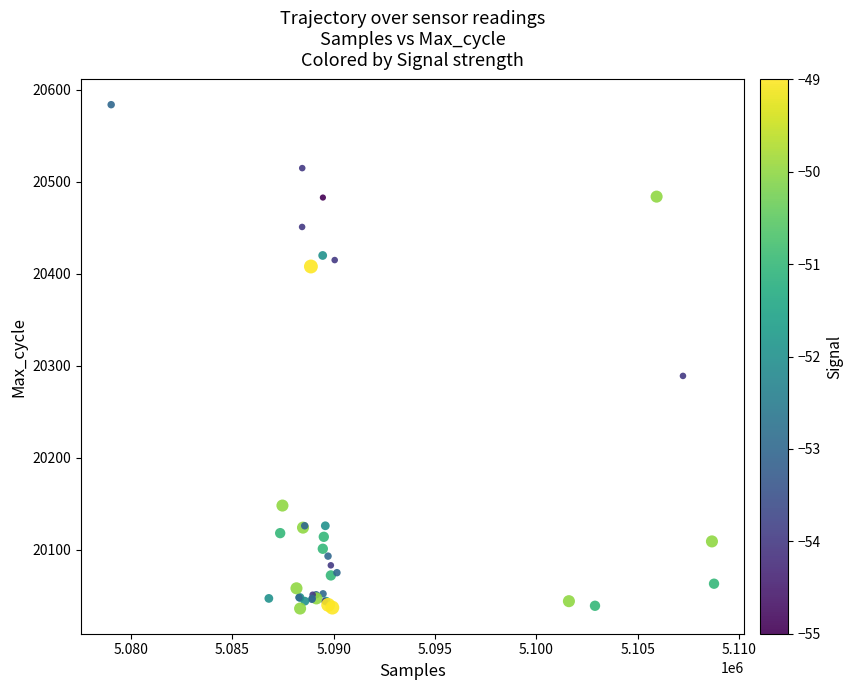

What Y value in the scatter plot is closest to 20310?

20289